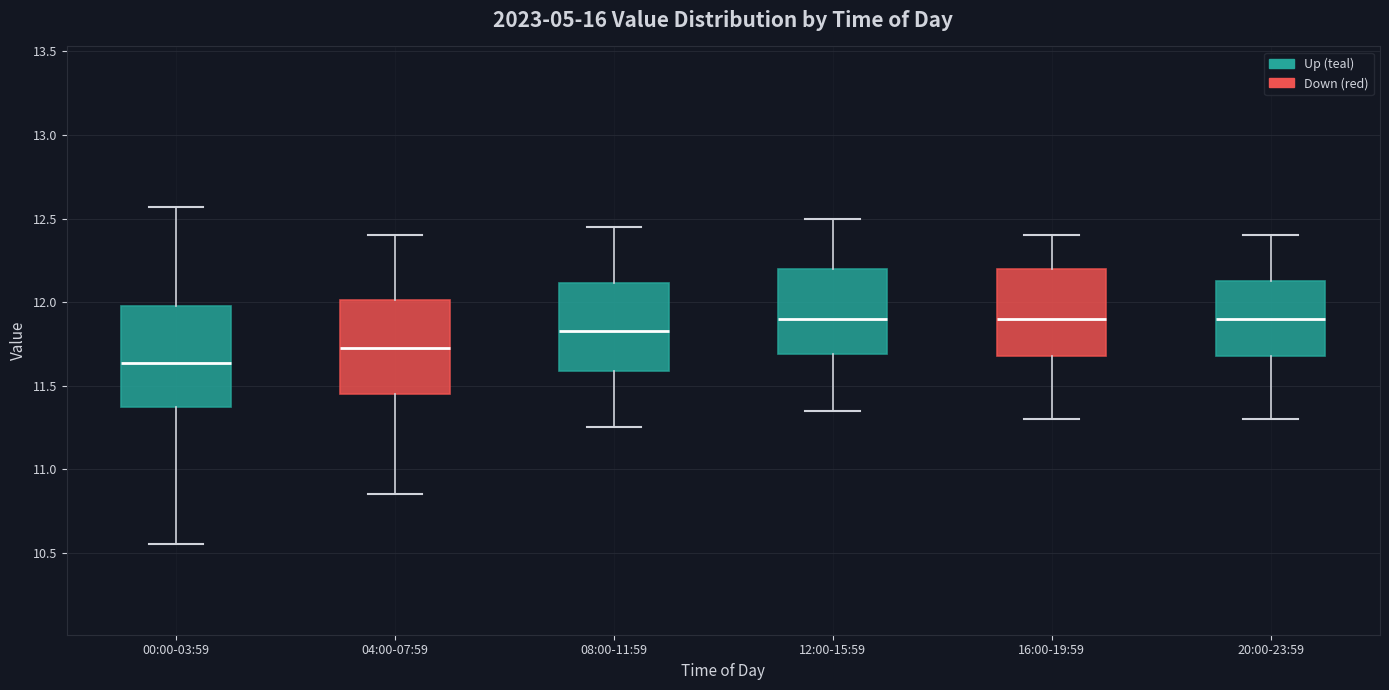

Reading left to right, transcribe this box plot: for each box, give where its median line is, the range the box spans, and where its two whiskers end, as read against the y-axis. The values are not printed on the chart, so give them approximately, as read against the axis.

00:00-03:59: median 11.65, box 11.35 to 12.00, whiskers 10.55 to 12.55
04:00-07:59: median 11.75, box 11.45 to 12.00, whiskers 10.85 to 12.40
08:00-11:59: median 11.85, box 11.60 to 12.10, whiskers 11.25 to 12.45
12:00-15:59: median 11.90, box 11.70 to 12.20, whiskers 11.35 to 12.50
16:00-19:59: median 11.90, box 11.70 to 12.20, whiskers 11.30 to 12.40
20:00-23:59: median 11.90, box 11.70 to 12.15, whiskers 11.30 to 12.40